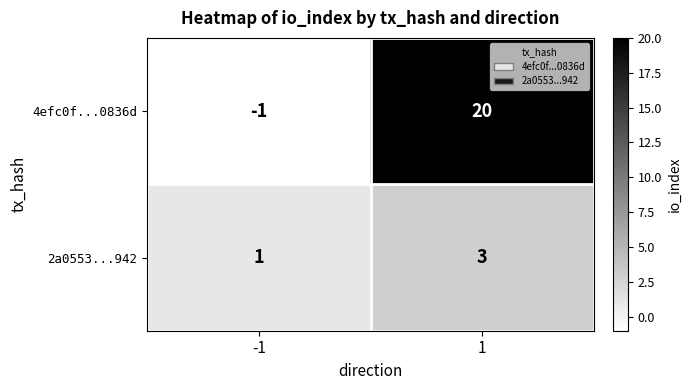

What is the difference between the maximum and minimum values in the 4efc0f...0836d series?

21